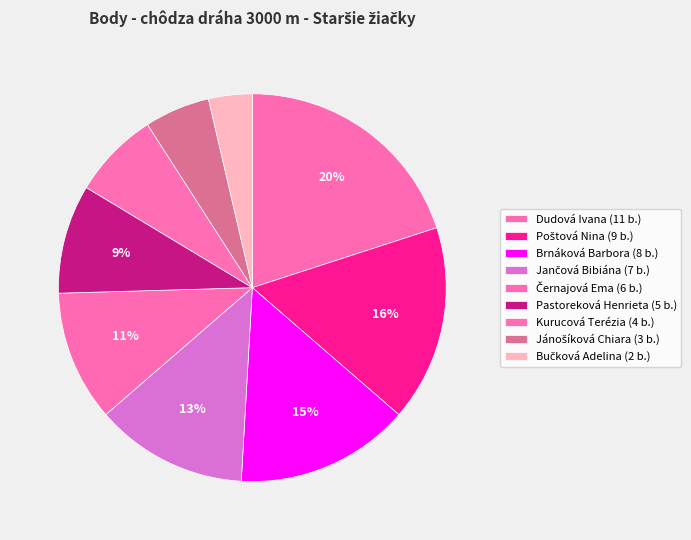

What is the change in value from Dudová Ivana to Poštová Nina?

-2